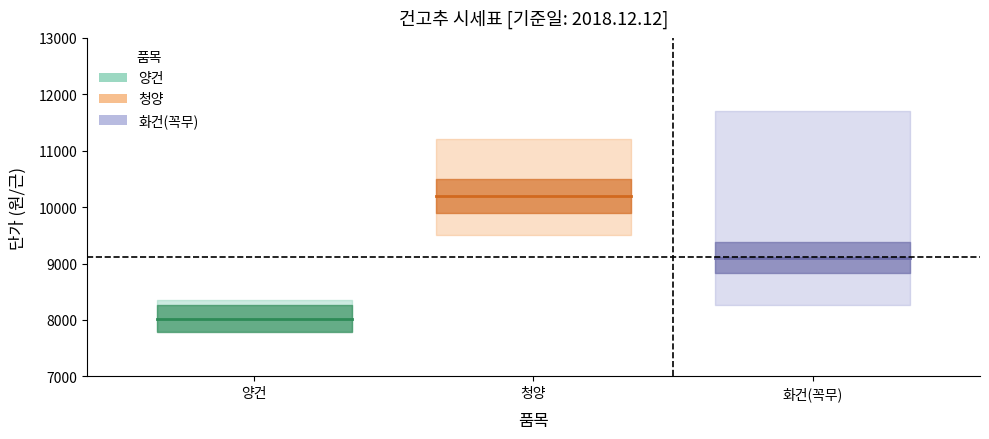

True or false: 전체 평균단가 has a value of 4033 at 양건.

False